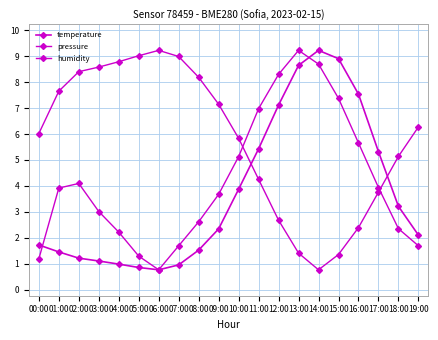

The humidity series shows 3.8 at 17:00. True or false?

True